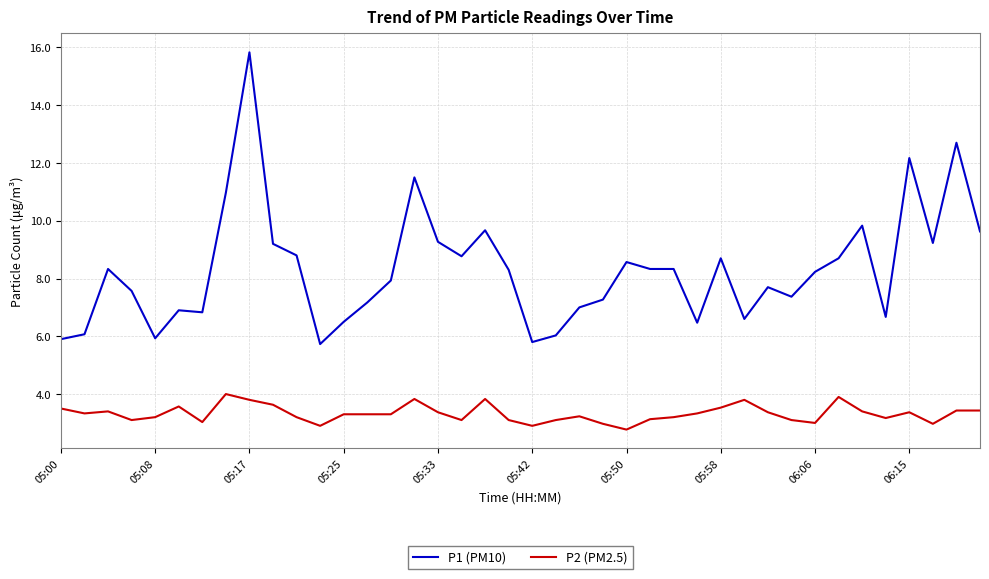

How many series are shown in this chart?

2